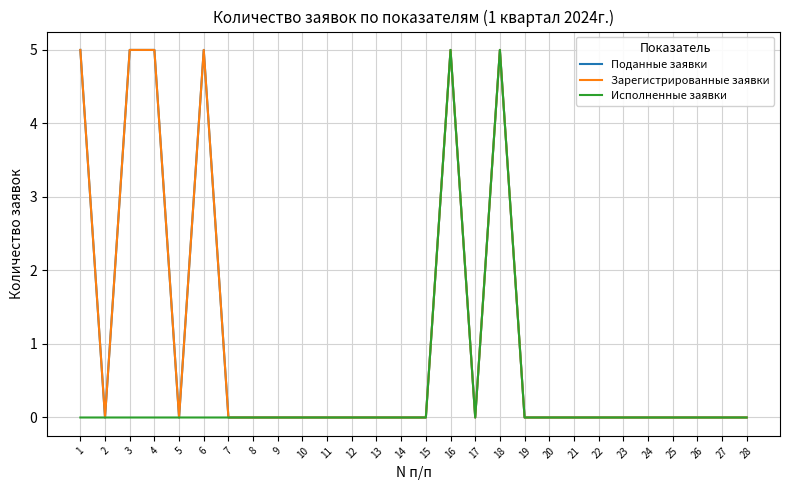

Is this an area chart (filled region under the line)?

No